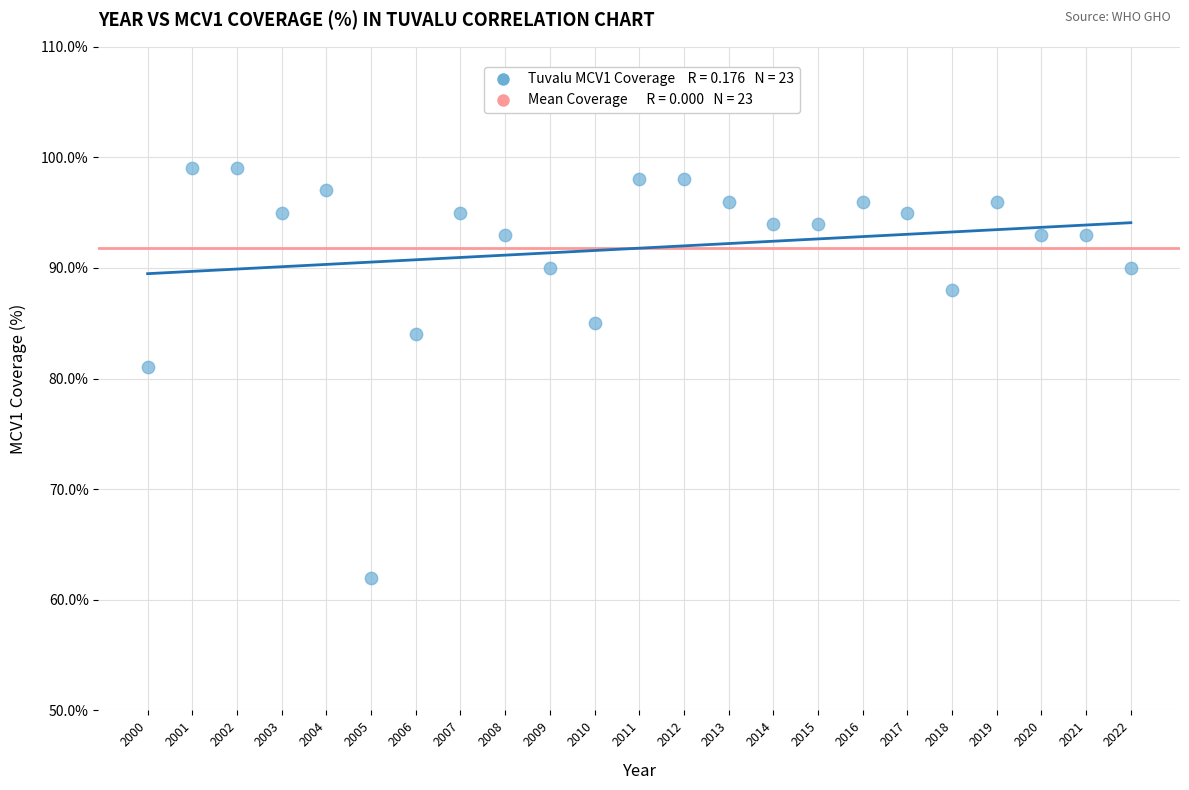

What Y value in the scatter plot is closest to 80?

81